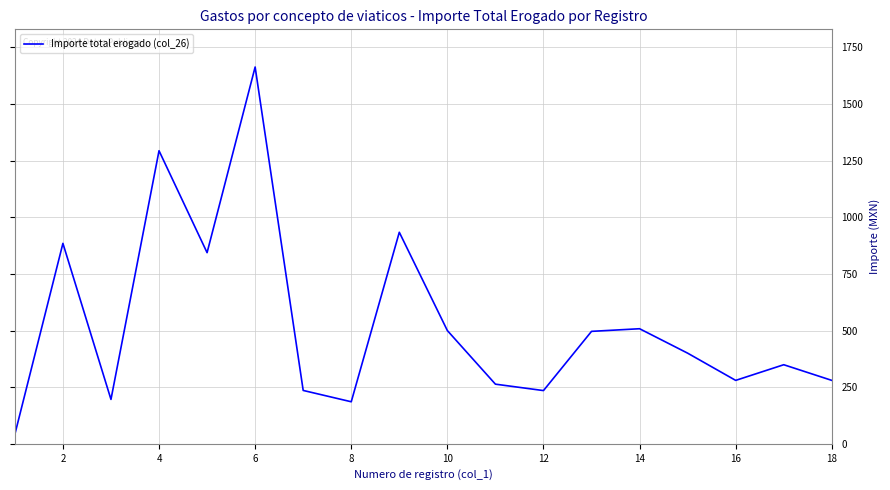

What is the difference between the maximum and minimum values?

1621.7